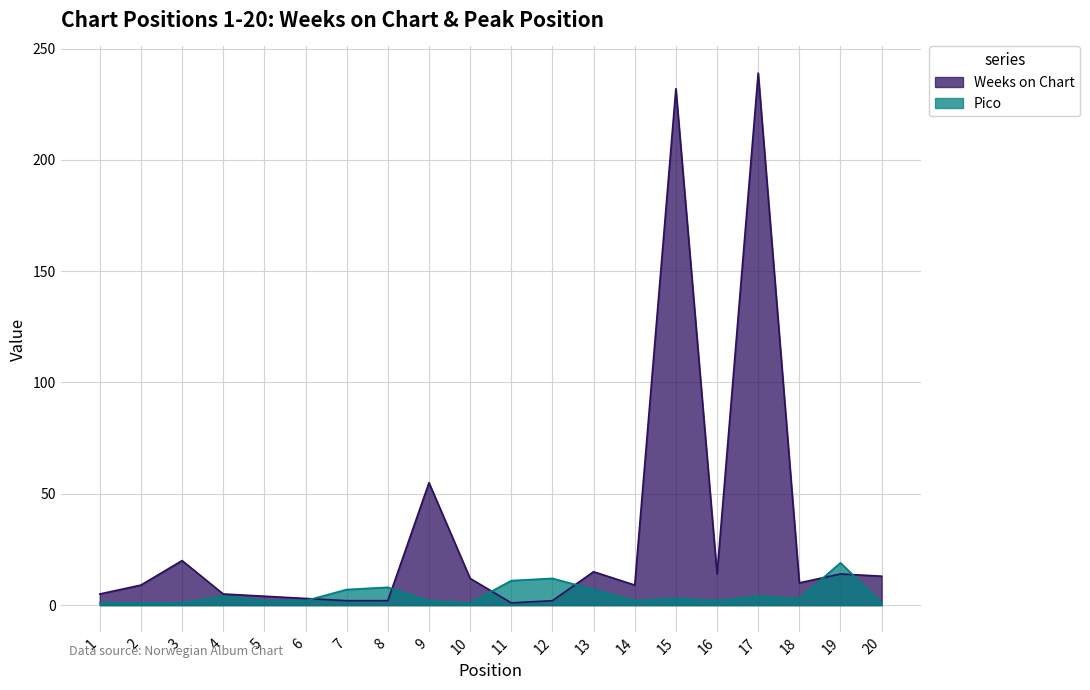

Which series changed the most between 10 and 11?

Weeks on Chart